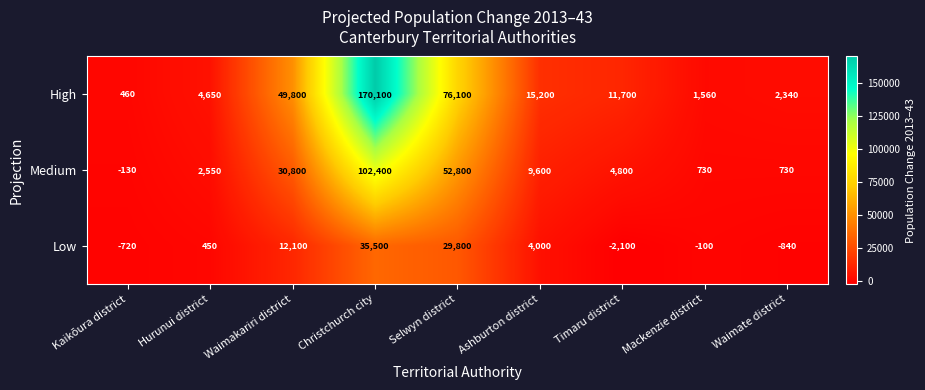

The Low series shows -1270 at Waimate district. True or false?

False